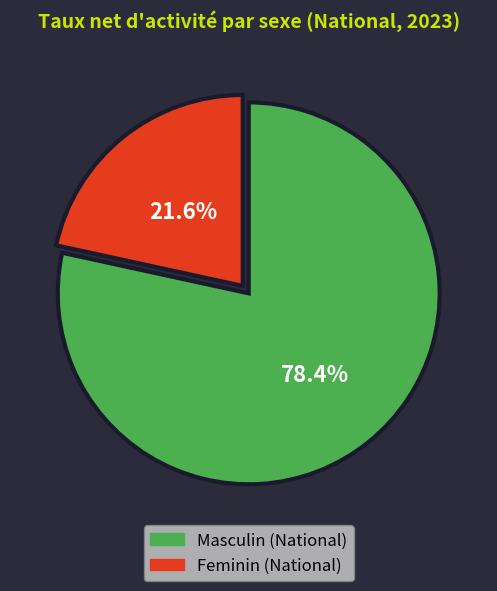

To the nearest percent, what is the combined percentage of Feminin (National) and Masculin (National)?

100%